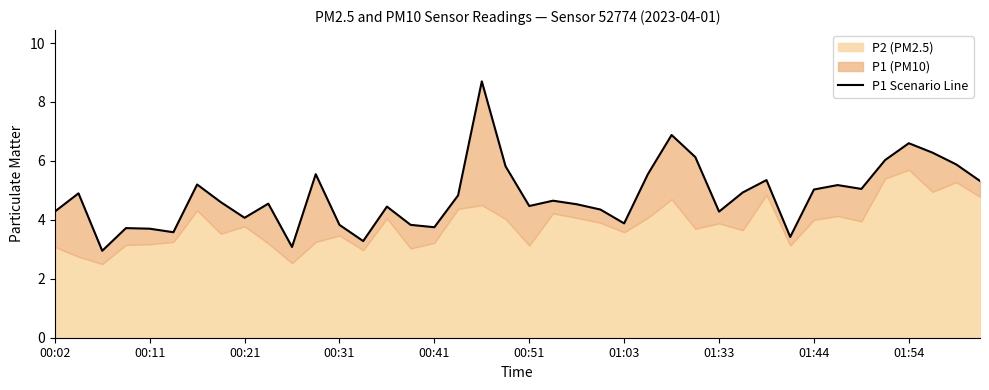

How many lines are shown in the chart?

1